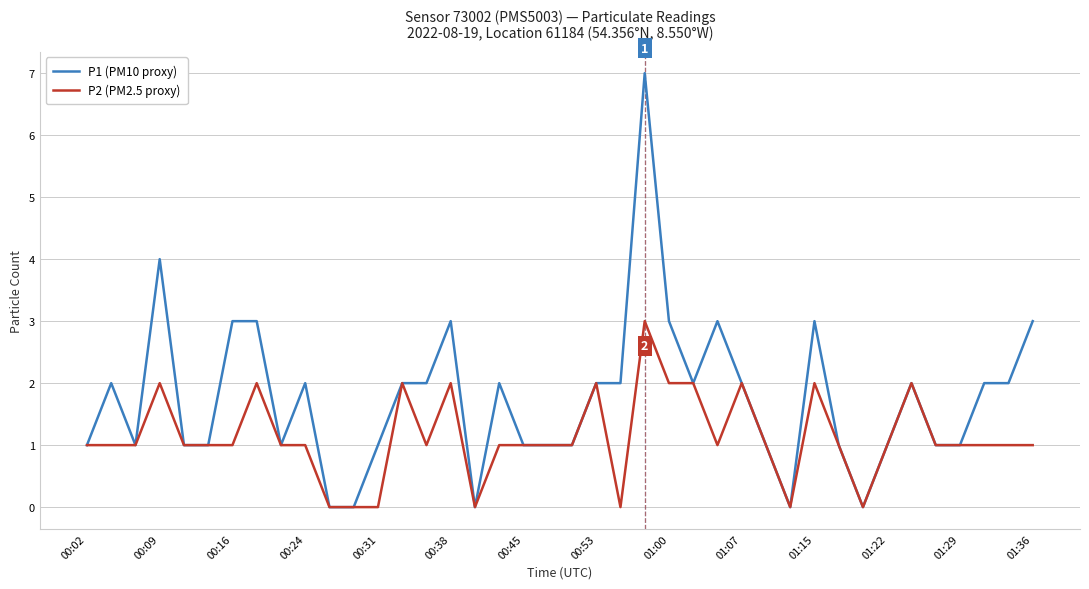

How many values in the P1 (PM10 proxy) series are below 2?

19